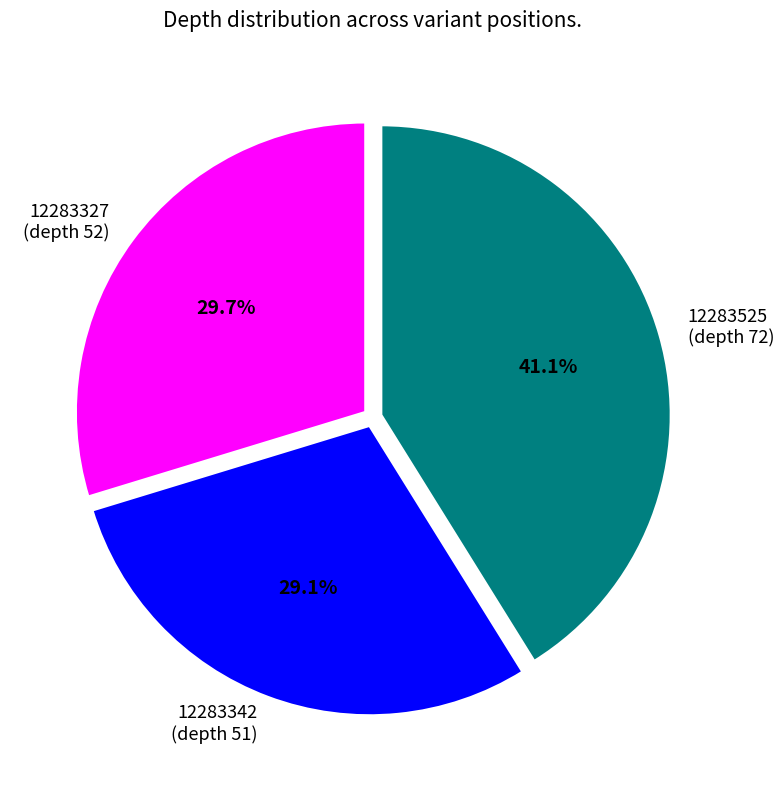

To the nearest percent, what is the difference between the largest and smallest slice percentages?

12%